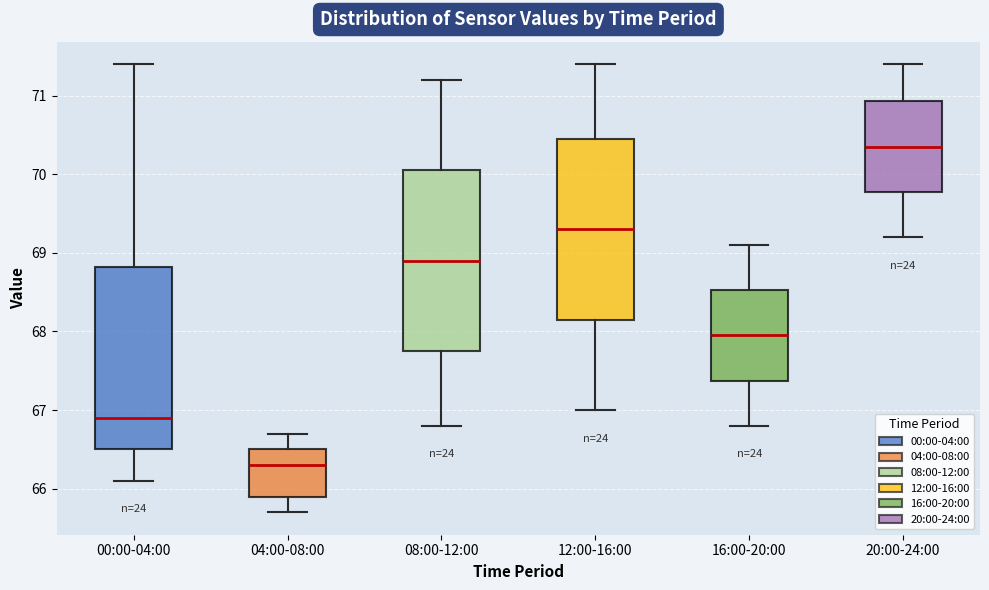

Reading left to right, read every box against the y-axis: the position of its median line, the range the box covers, and the ends of its whiskers. The values are not printed on the chart, so give them approximately, as read against the axis.

00:00-04:00: median 66.9, box 66.5 to 68.8, whiskers 66.1 to 71.4
04:00-08:00: median 66.3, box 65.9 to 66.5, whiskers 65.7 to 66.7
08:00-12:00: median 68.9, box 67.8 to 70.1, whiskers 66.8 to 71.2
12:00-16:00: median 69.3, box 68.2 to 70.5, whiskers 67.0 to 71.4
16:00-20:00: median 68.0, box 67.4 to 68.5, whiskers 66.8 to 69.1
20:00-24:00: median 70.4, box 69.8 to 70.9, whiskers 69.2 to 71.4